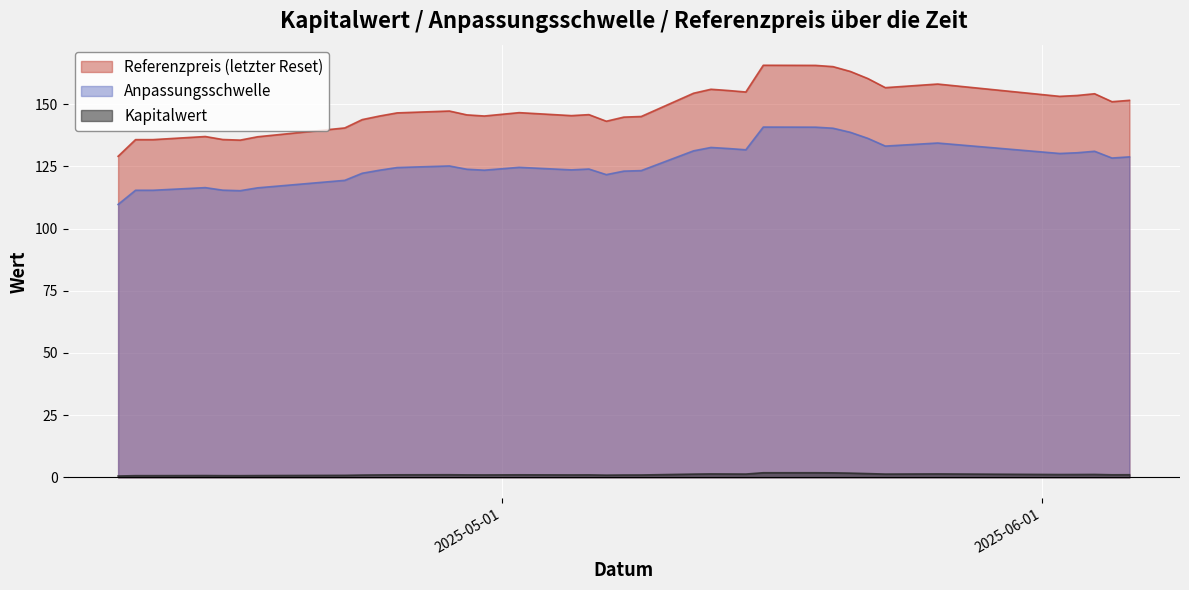

How many distinct data groups are displayed?

3